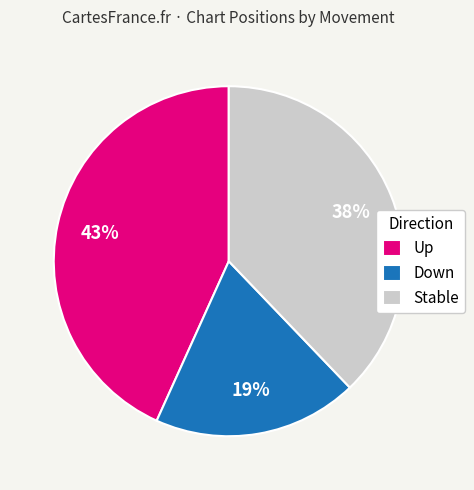

Combined, do Down and Stable account for over 50%?

Yes